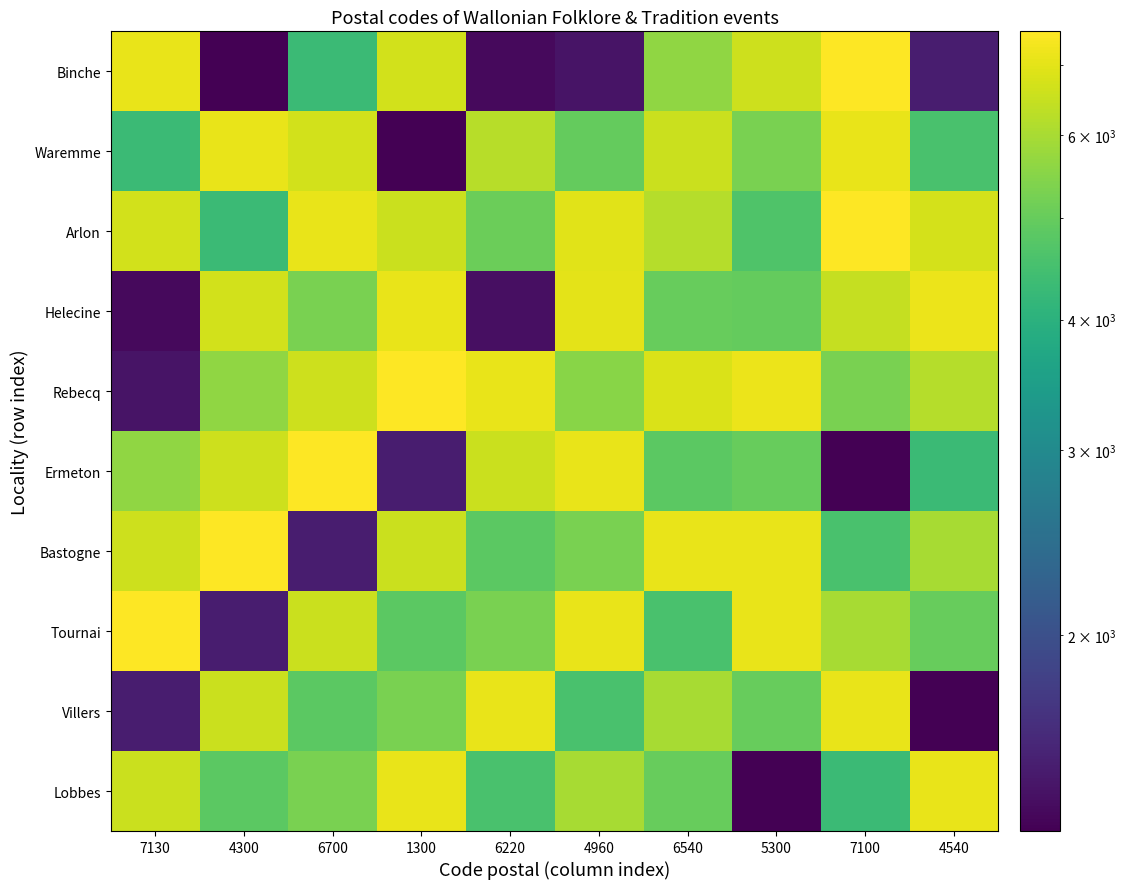

At 6540, list the series in order from smallest to largest.

Tournai, Ermeton, Helecine, Lobbes, Binche, Villers, Arlon, Waremme, Rebecq, Bastogne